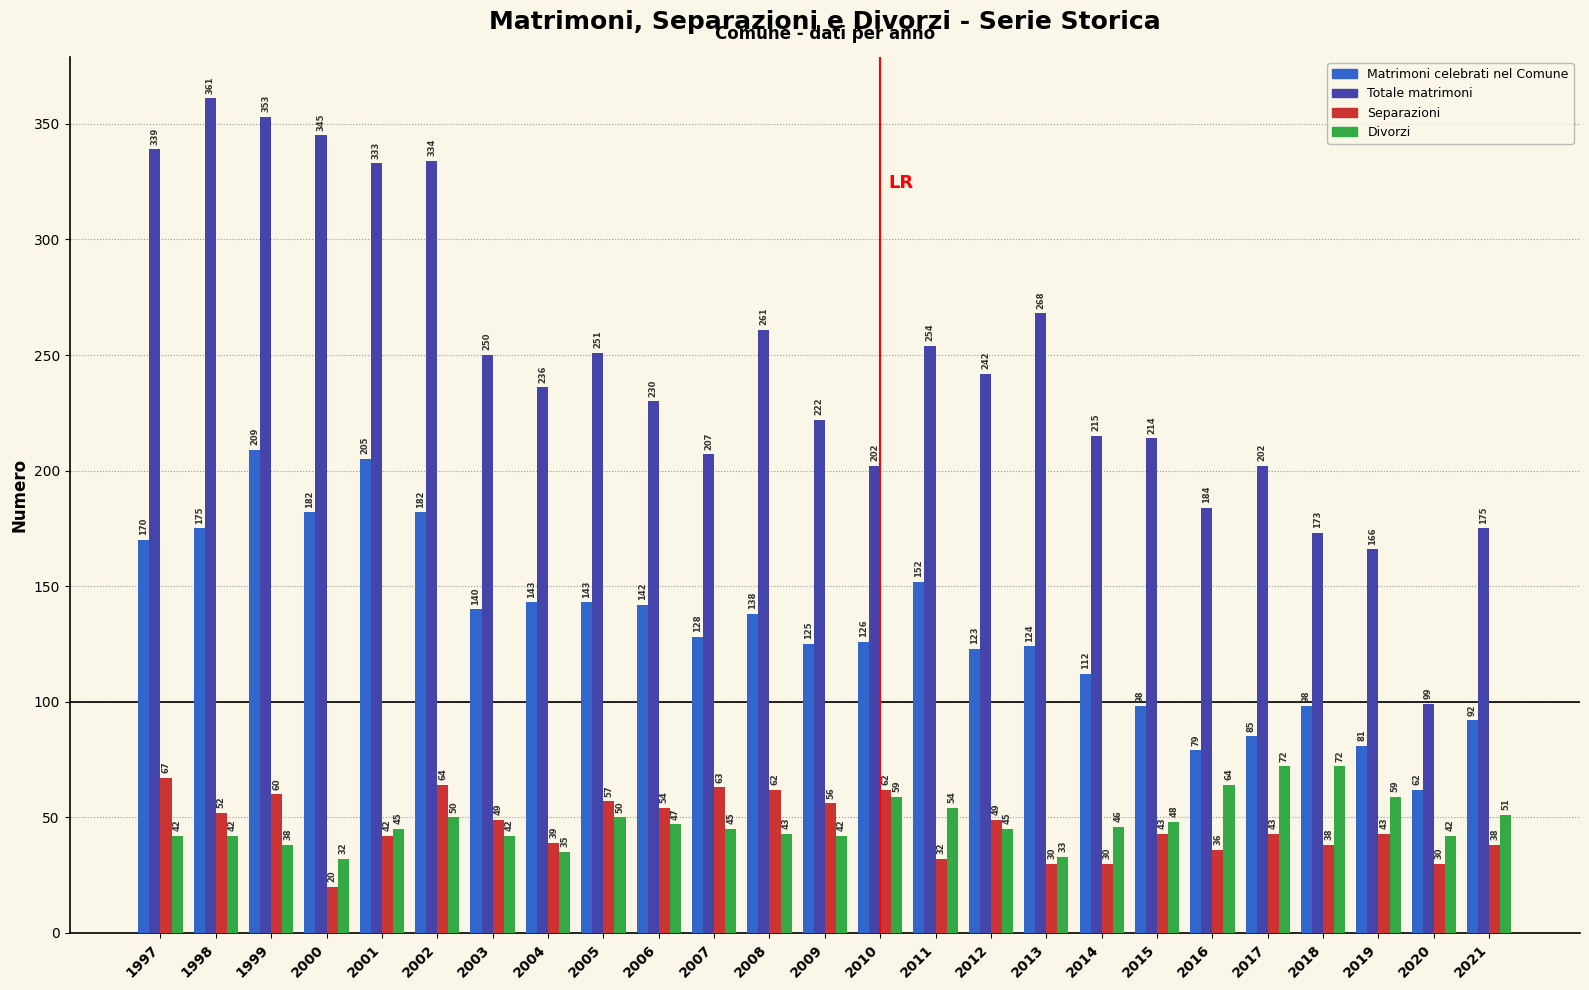

True or false: Separazioni has a value of 54 at 2006.

True